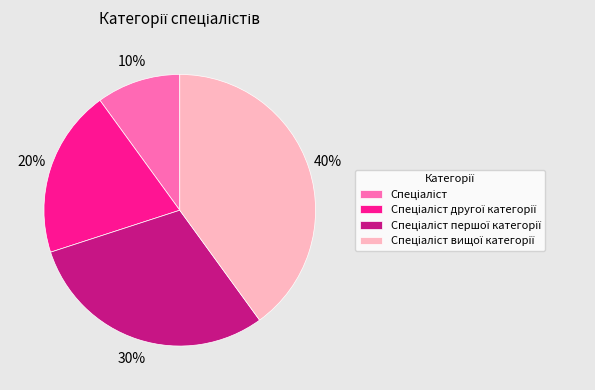

Does any single category account for the majority?

No